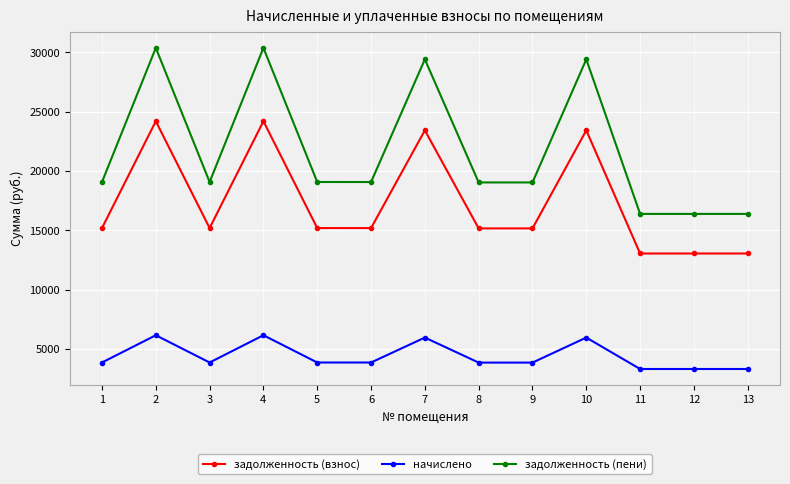

What is the value of the задолженность (взнос) point at the 7th from the left?

23424.0